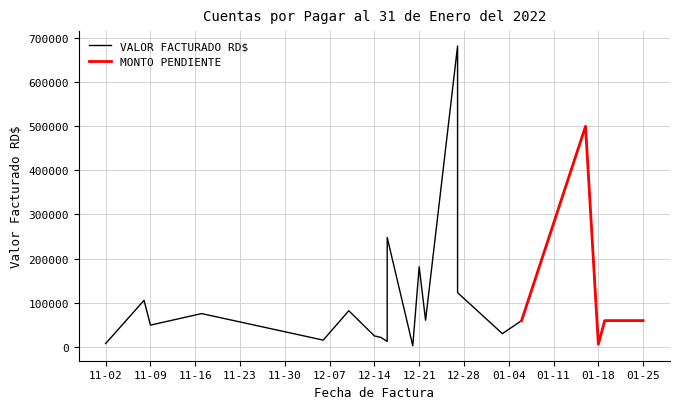

Which series has the widest spread of values?

VALOR FACTURADO RD$